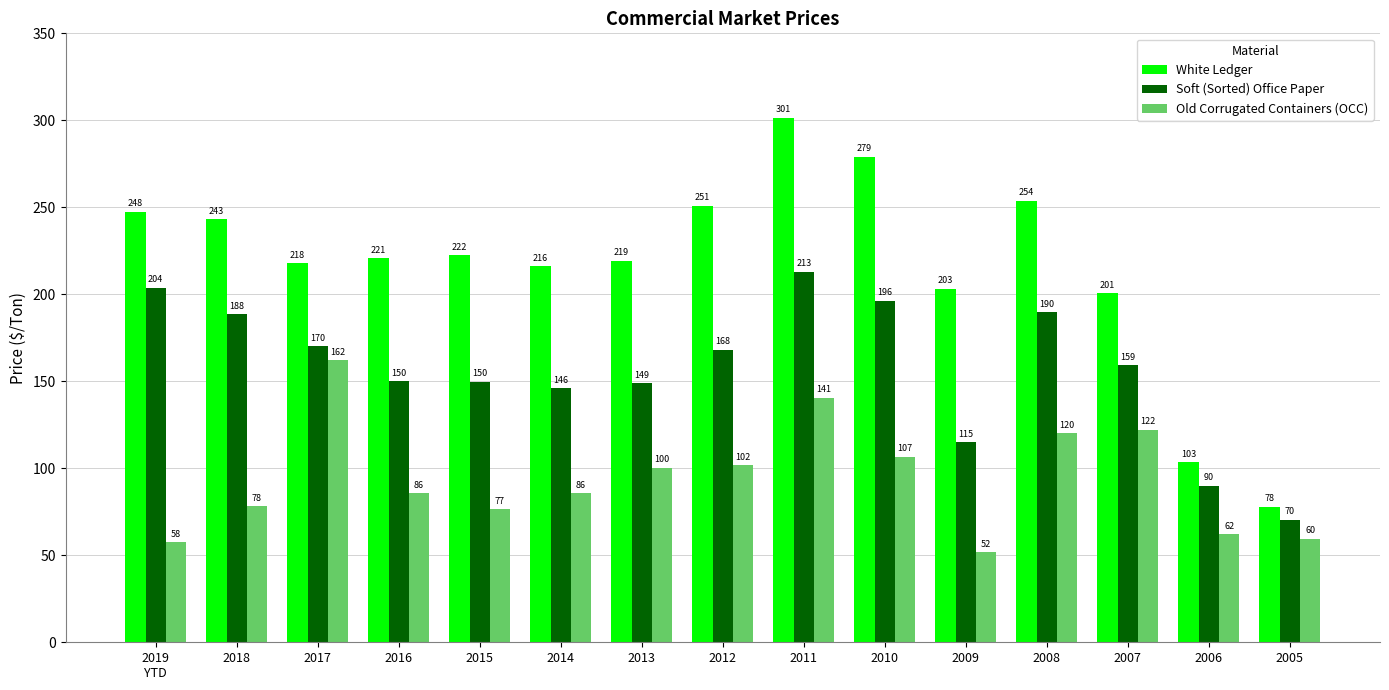

What is the total value across all series at 2017?

550.1